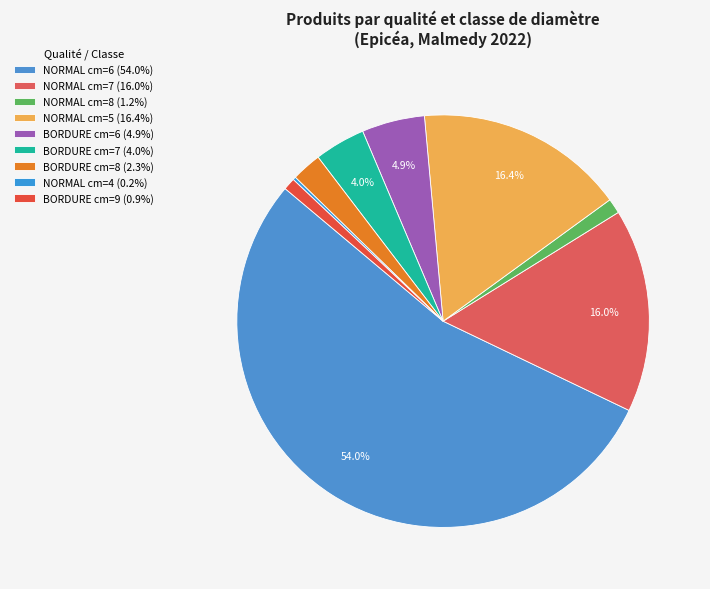

To the nearest percent, what is the difference between the largest and smallest slice percentages?

54%